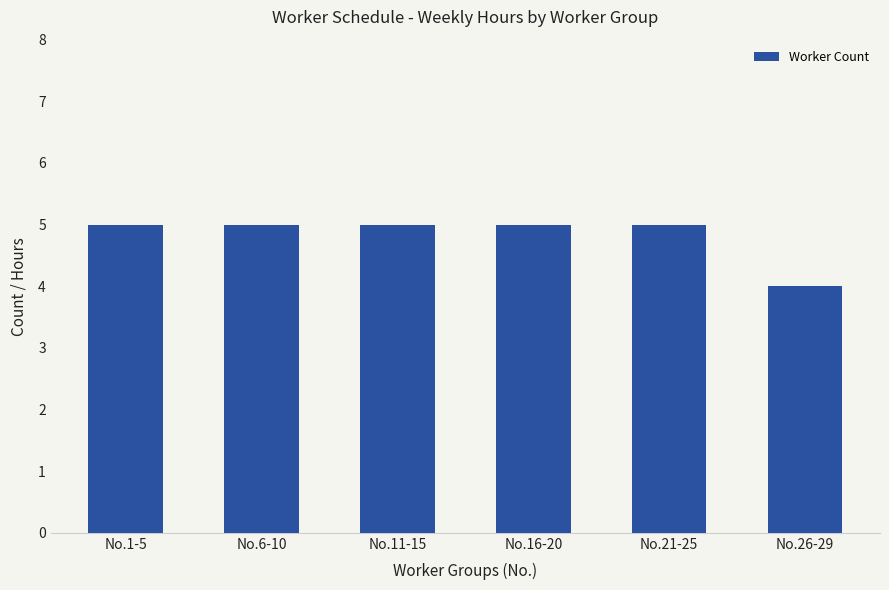

Reading left to right, list all the values displayed in this chart.

No.1-5=5	No.6-10=5	No.11-15=5	No.16-20=5	No.21-25=5	No.26-29=4